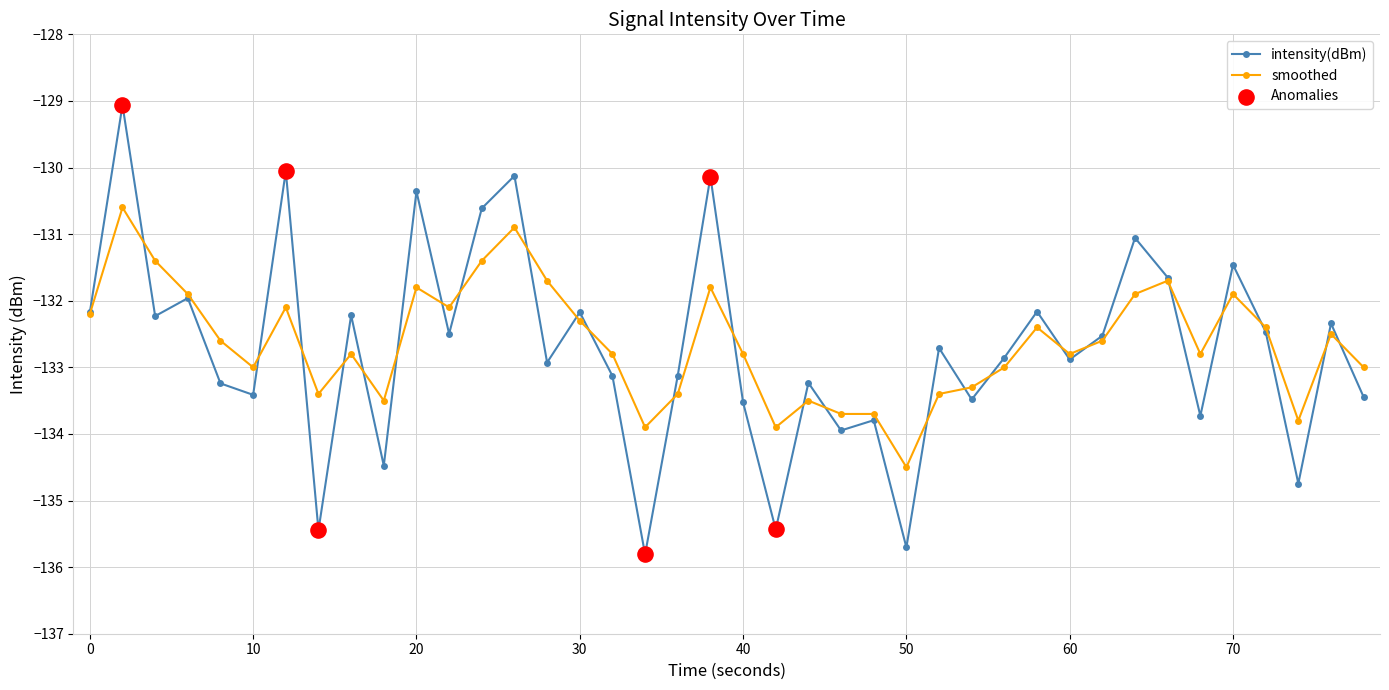

True or false: intensity(dBm) has more than 2 points higher than both neighbors.

True